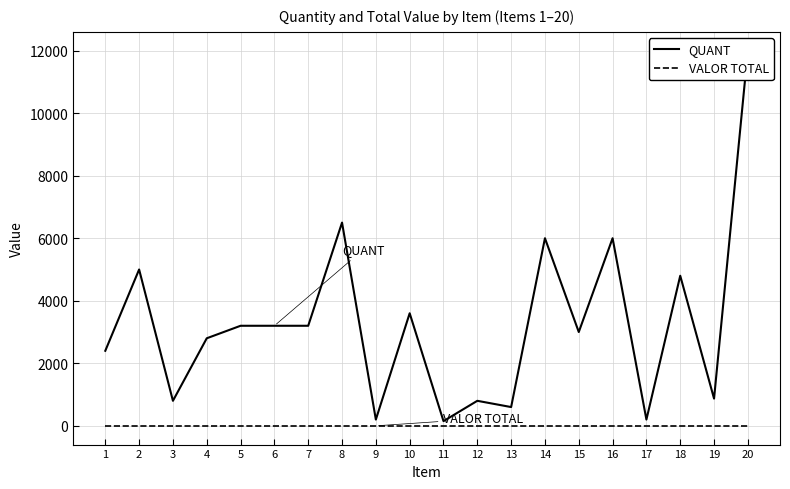

What is the difference between the second highest and minimum values in the QUANT series?

6350